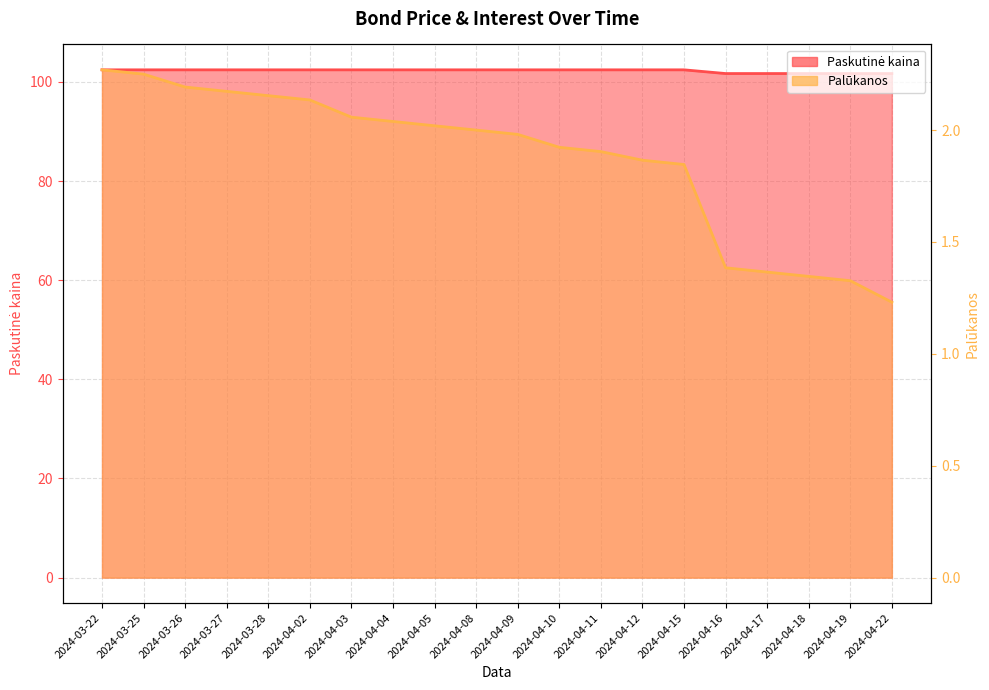

How many values in the Palūkanos series exceed 2?

9